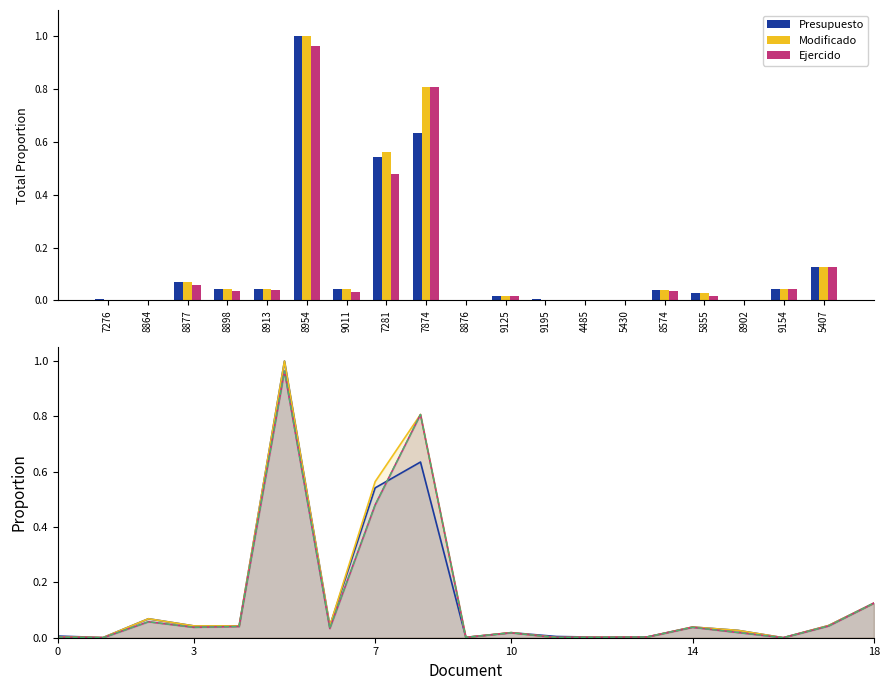

Which series has the largest total across all categories?

Modificado